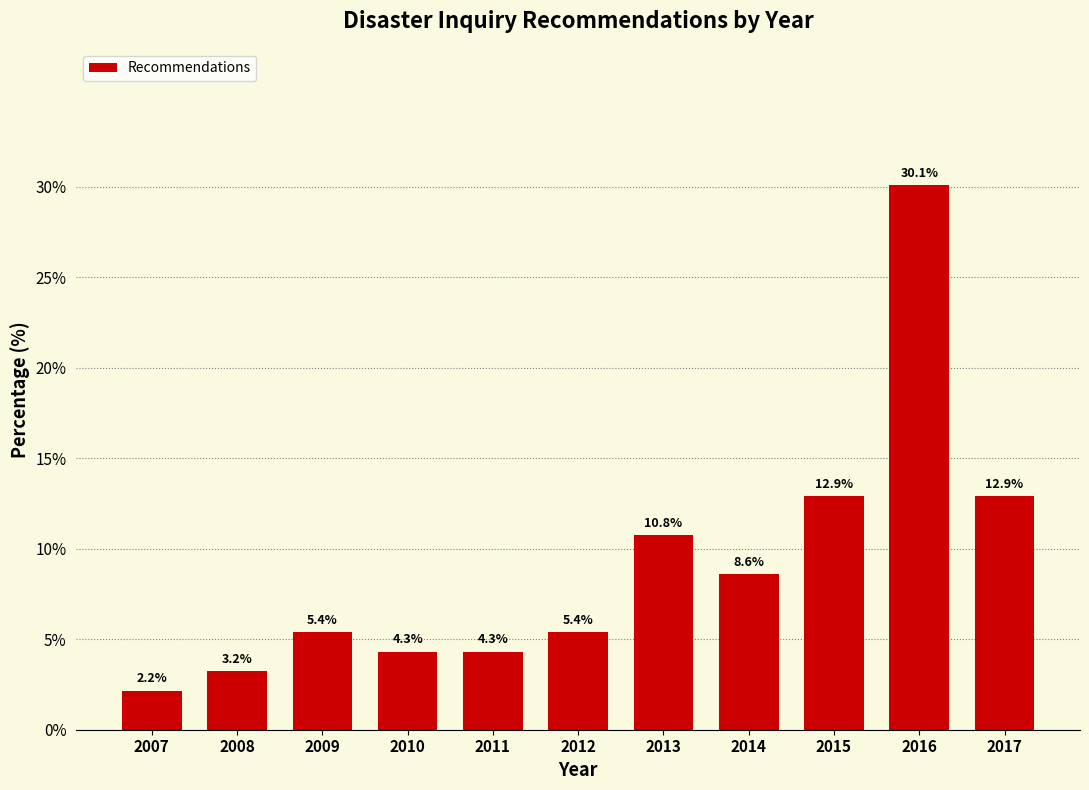

Reading left to right, what are all the values shown in this chart?

2.2	3.2	5.4	4.3	4.3	5.4	10.8	8.6	12.9	30.1	12.9